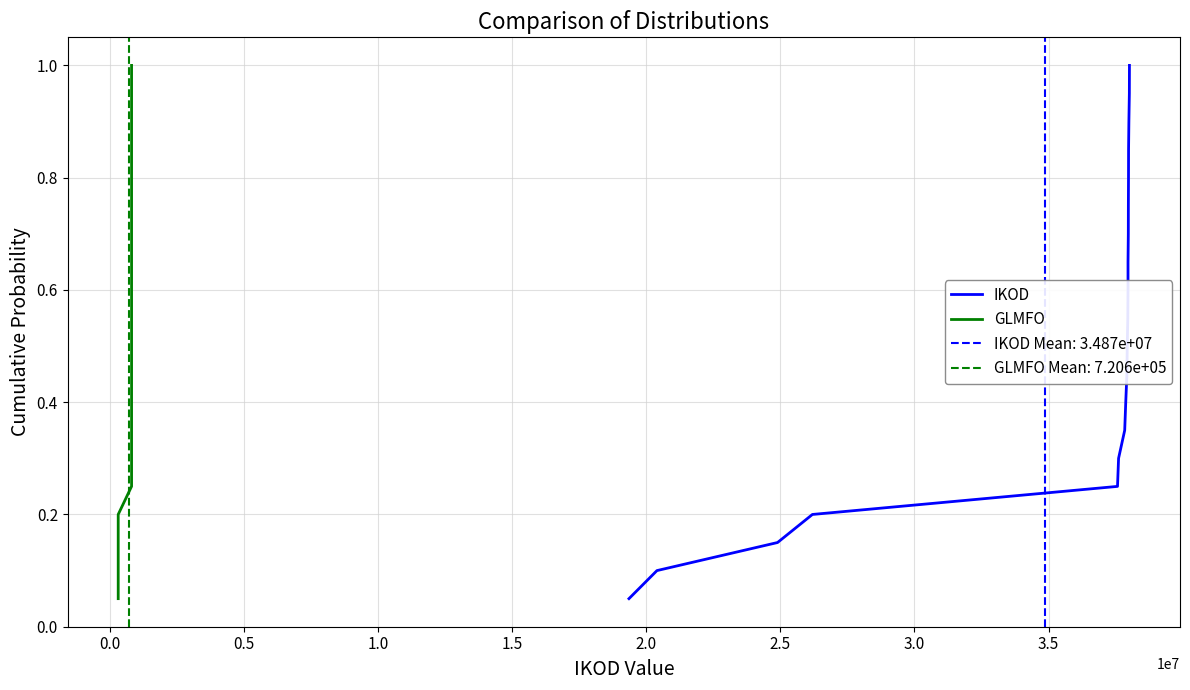

True or false: IKOD and GLMFO intersect in this chart.

False